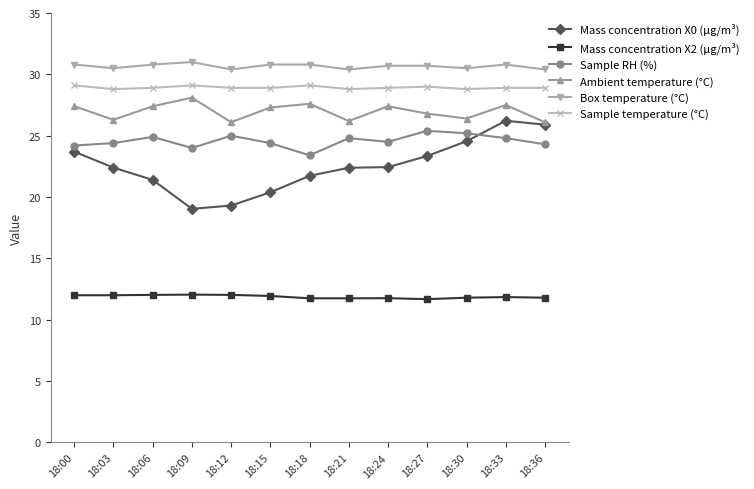

What are all the series names shown in the legend?

Mass concentration X0 (μg/m³), Mass concentration X2 (μg/m³), Sample RH (%), Ambient temperature (°C), Box temperature (°C), Sample temperature (°C)